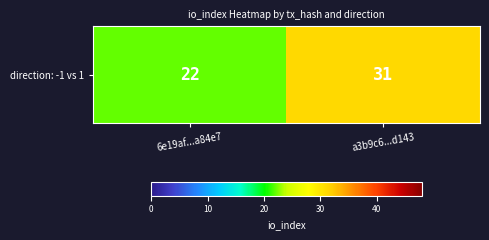

What is the sum of the values at a3b9c6...d143 and 6e19af...a84e7?

53